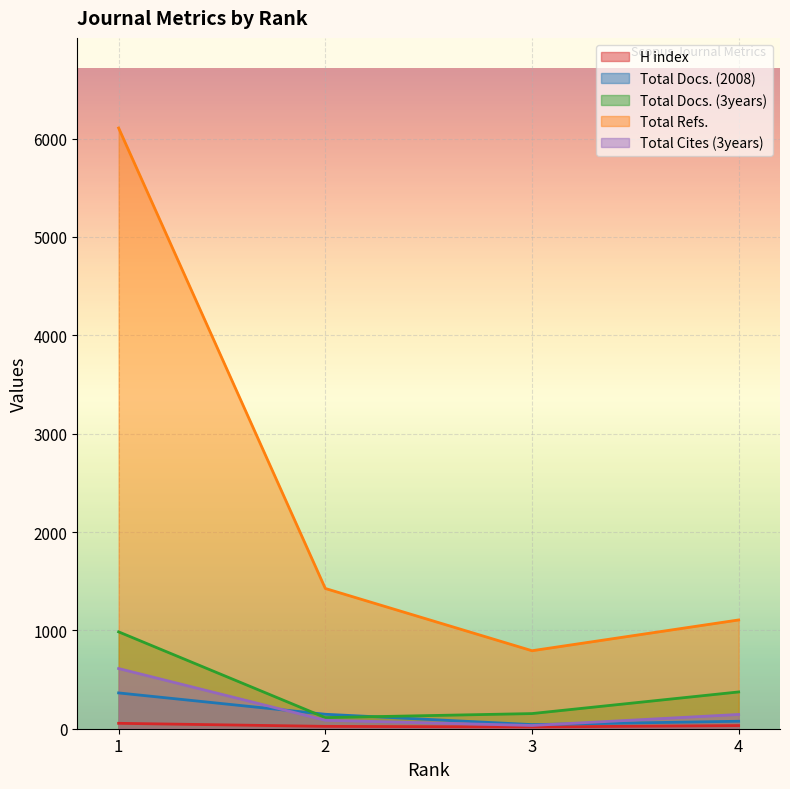

Is the value of Total Docs. (3years) at 2 greater than the value of H index at 2?

Yes